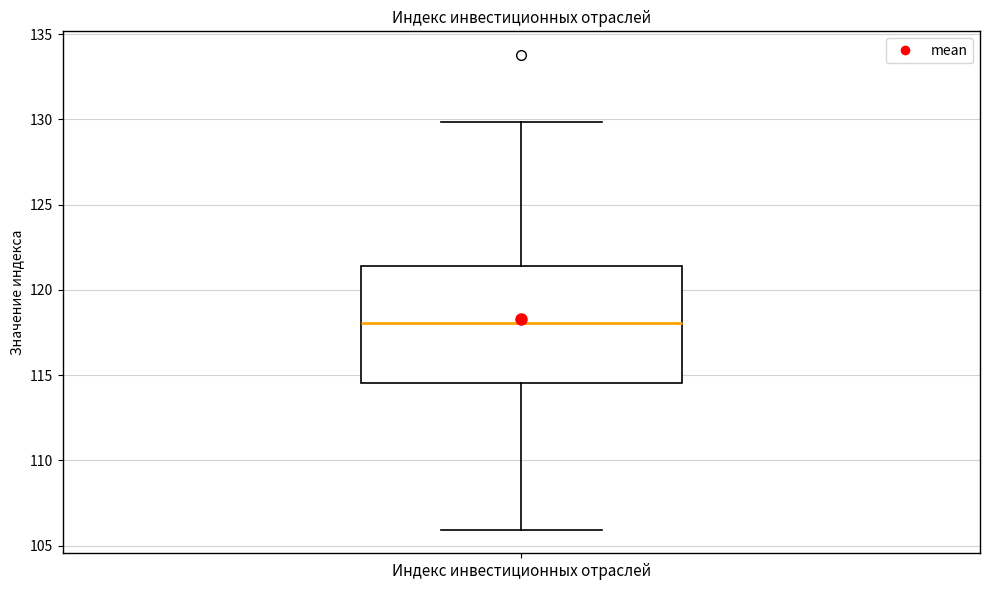

Read this box plot against the y-axis: the position of the median line, the range covered by the box, and the ends of both whiskers. The values are not printed on the chart, so give them approximately, as read against the axis.

median 118.0, box 114.5 to 121.5, whiskers 106.0 to 130.0